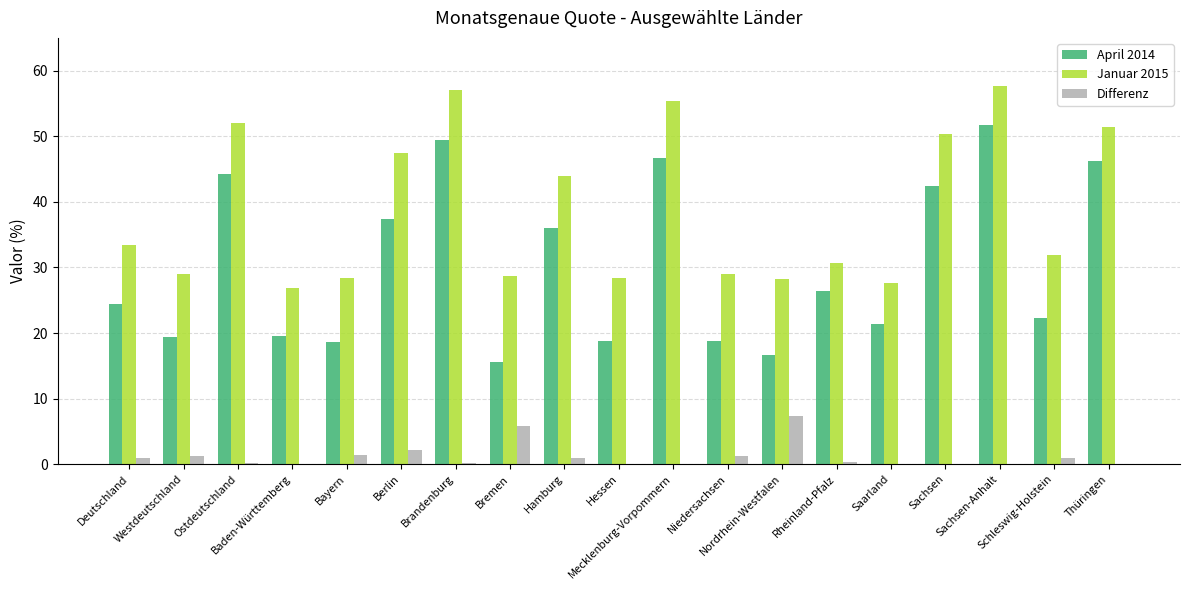

What is the total value across all series at Brandenburg?

106.7